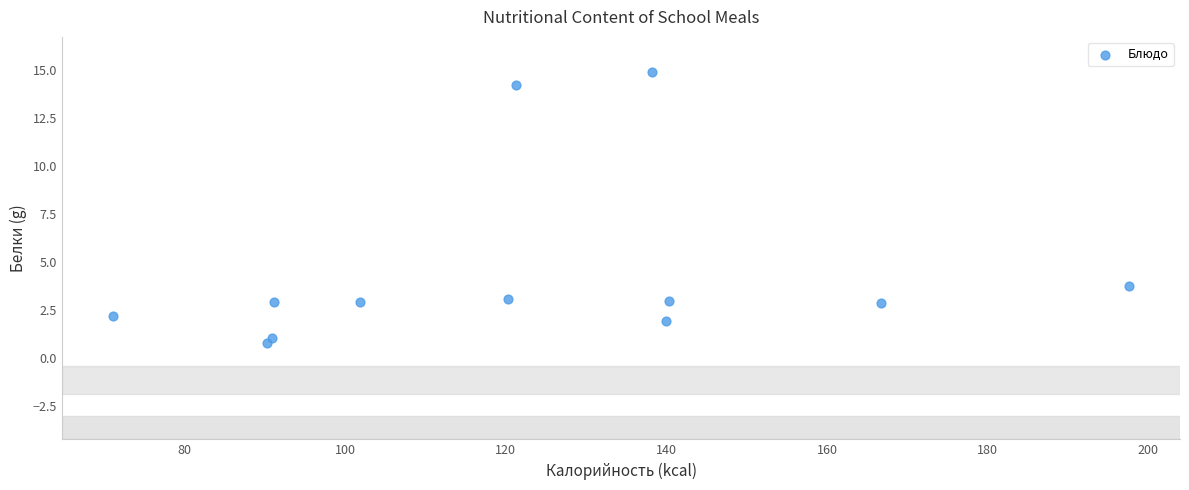

What is the average X value?

122.5